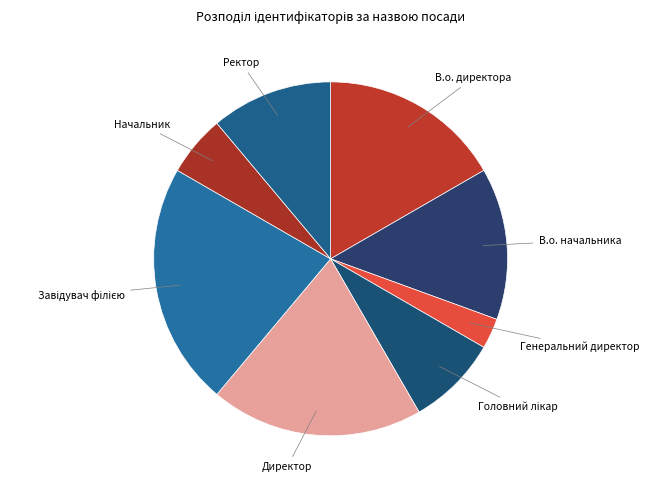

How many slices are in this pie chart?

8